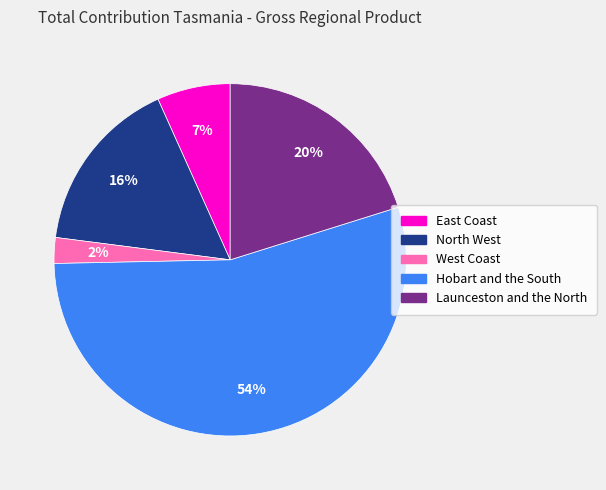

What is the largest slice in the pie chart?

Hobart and the South